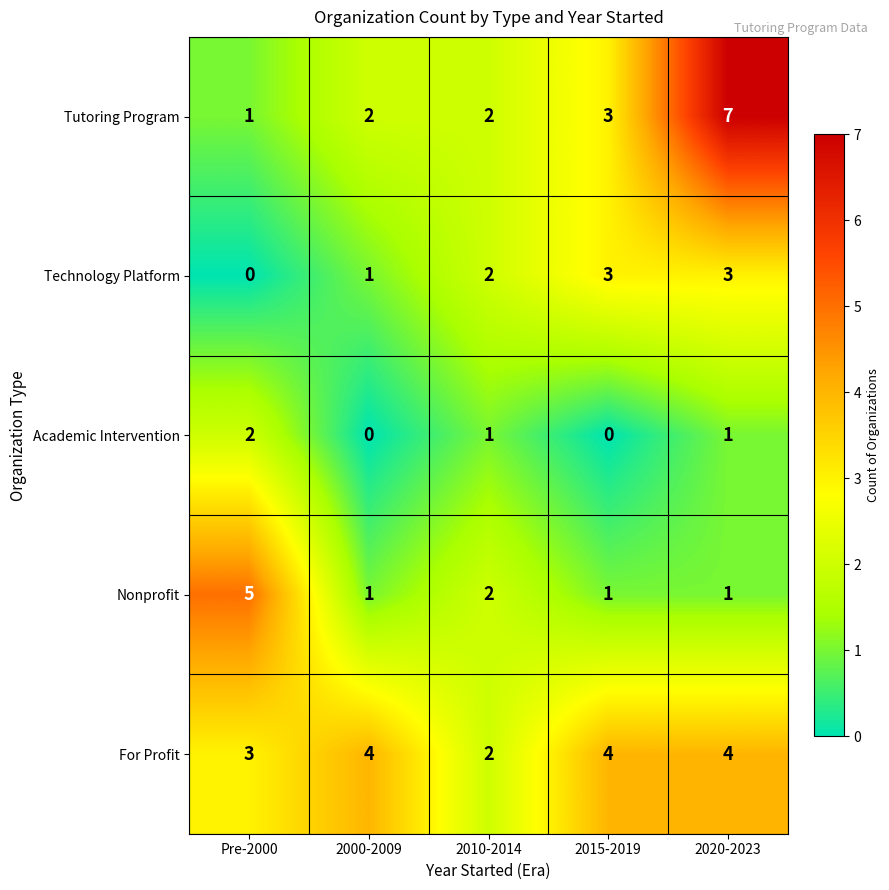

The Academic Intervention series shows 1 at 2000-2009. True or false?

False